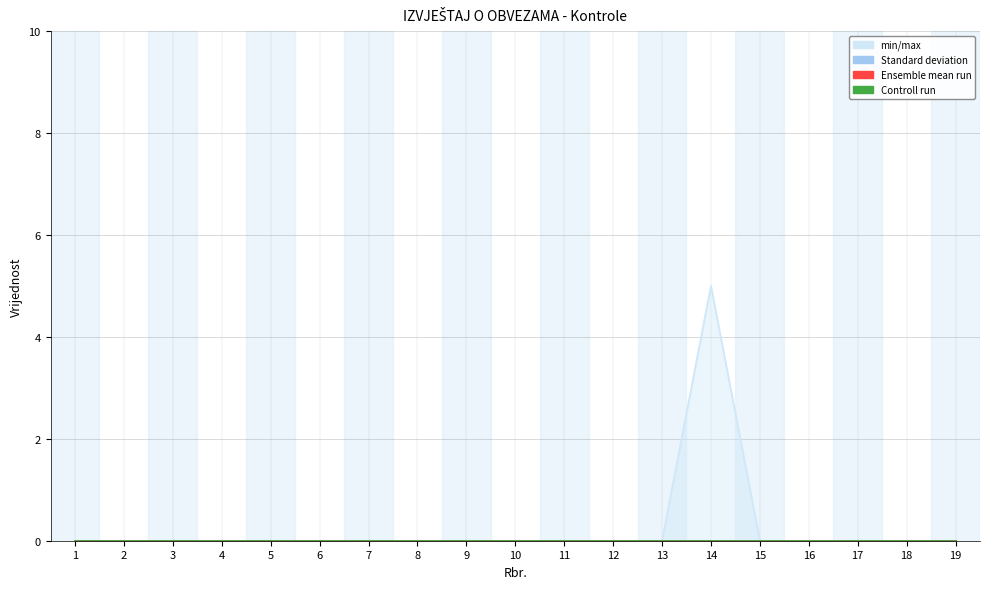

Reading left to right, list all the values displayed in this chart.

col_5: 1=0	2=0	3=0	4=0	5=0	6=0	7=0	8=0	9=0	10=0	11=0	12=0	13=0	14=5	15=0	16=0	17=0	18=0	19=0
REZ: 1=0	2=0	3=0	4=0	5=0	6=0	7=0	8=0	9=0	10=0	11=0	12=0	13=0	14=0	15=0	16=0	17=0	18=0	19=0
col_6: 1=0	2=0	3=0	4=0	5=0	6=0	7=0	8=0	9=0	10=0	11=0	12=0	13=0	14=0	15=0	16=0	17=0	18=0	19=0
col_7: 1=0	2=0	3=0	4=0	5=0	6=0	7=0	8=0	9=0	10=0	11=0	12=0	13=0	14=0	15=0	16=0	17=0	18=0	19=0